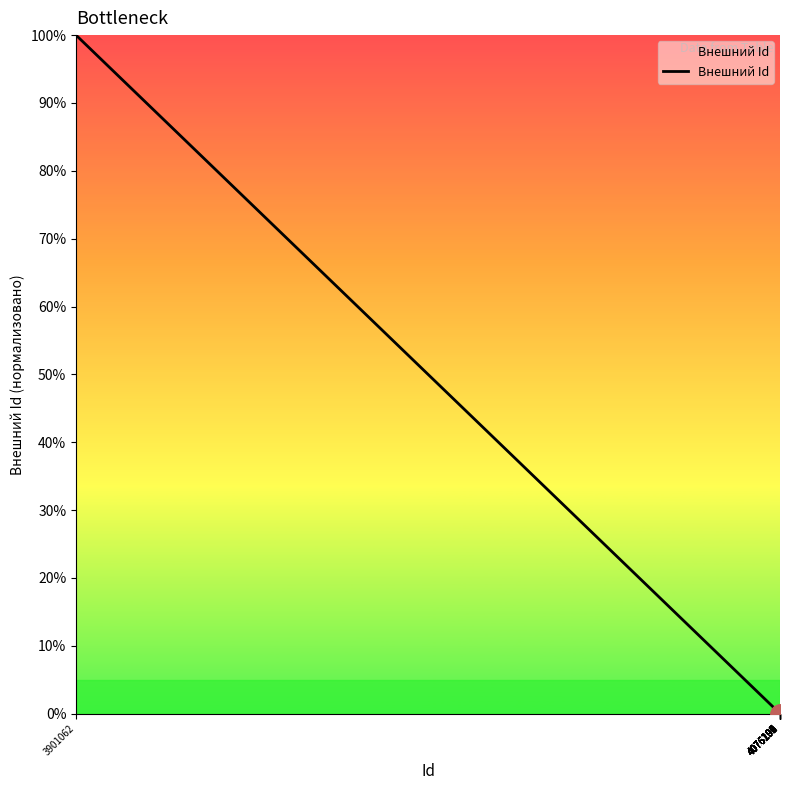

What is the maximum value shown in the chart?

100.0